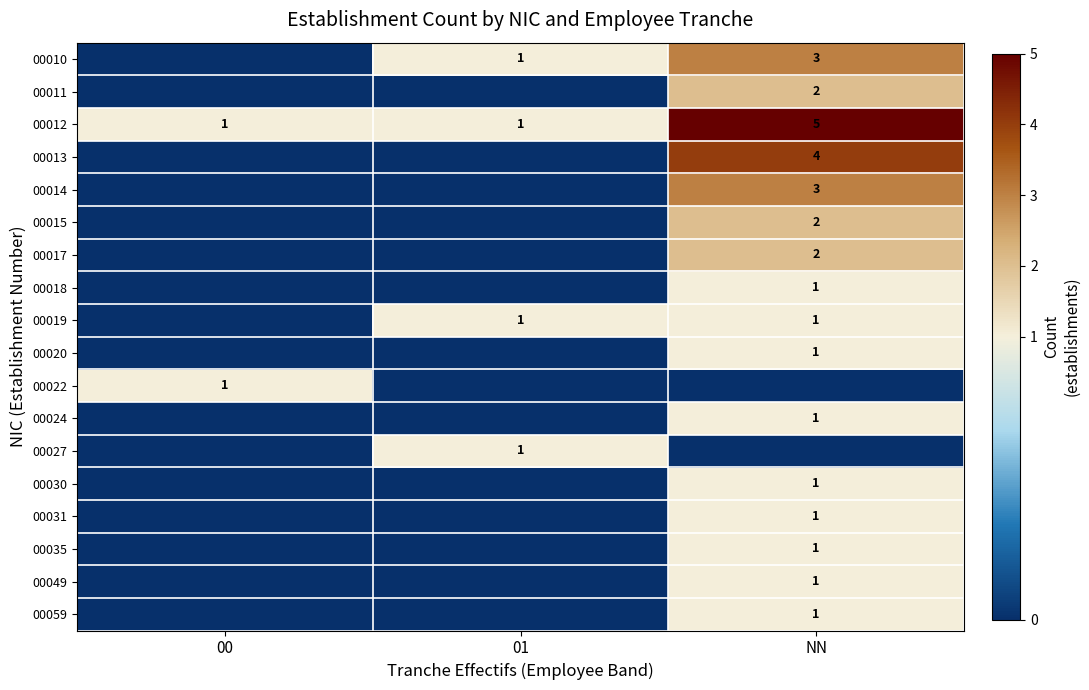

The 00020 series shows 1 at NN. True or false?

True